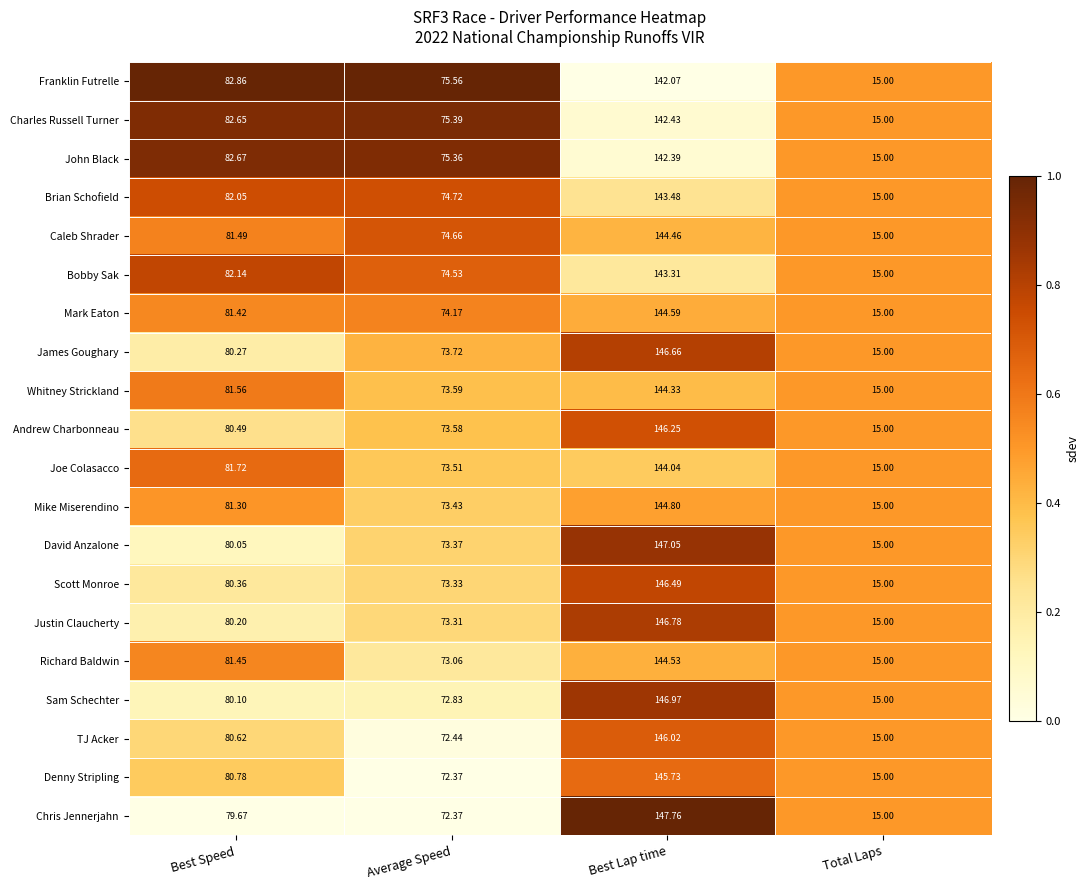

Which series has the largest total across all categories?

James Goughary